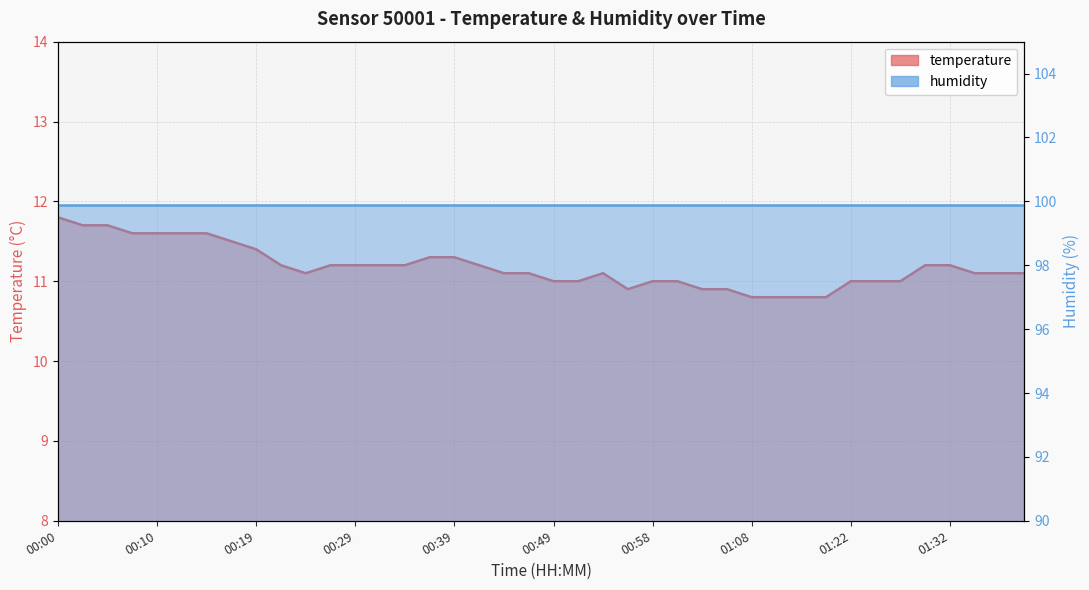

Reading left to right, what are all the values shown in this chart?

temperature: 11.8	11.7	11.7	11.6	11.6	11.6	11.6	11.5	11.4	11.2	11.1	11.2	11.2	11.2	11.2	11.3	11.3	11.2	11.1	11.1	11.0	11.0	11.1	10.9	11.0	11.0	10.9	10.9	10.8	10.8	10.8	10.8	11.0	11.0	11.0	11.2	11.2	11.1	11.1	11.1
humidity: 99.9	99.9	99.9	99.9	99.9	99.9	99.9	99.9	99.9	99.9	99.9	99.9	99.9	99.9	99.9	99.9	99.9	99.9	99.9	99.9	99.9	99.9	99.9	99.9	99.9	99.9	99.9	99.9	99.9	99.9	99.9	99.9	99.9	99.9	99.9	99.9	99.9	99.9	99.9	99.9